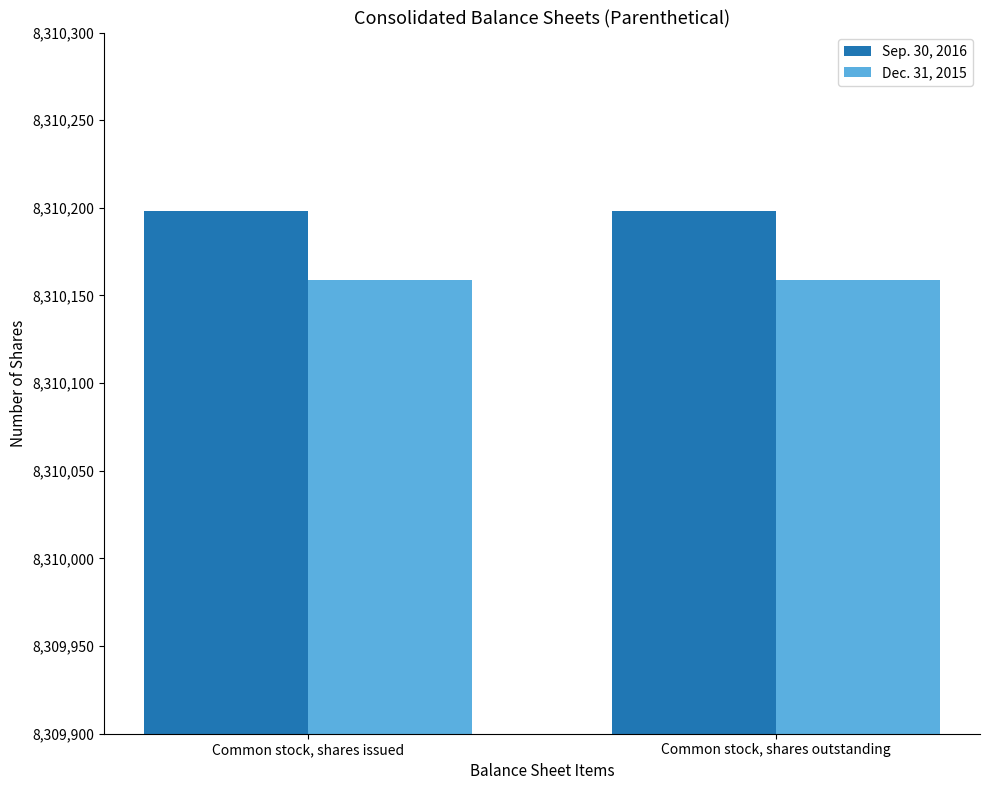

What is the maximum value shown in the chart?

8310198